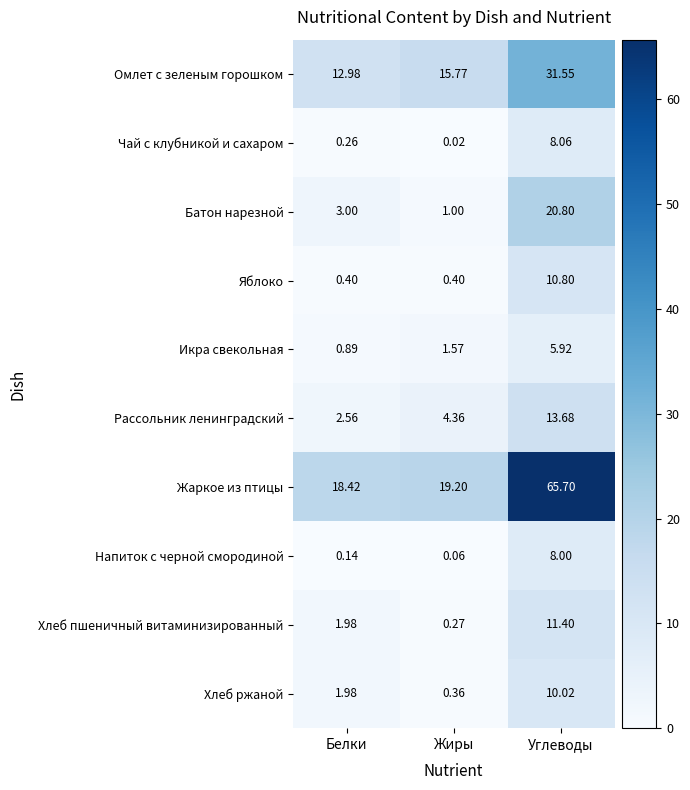

At which label is Хлеб пшеничный витаминизированный closest to 5?

Белки